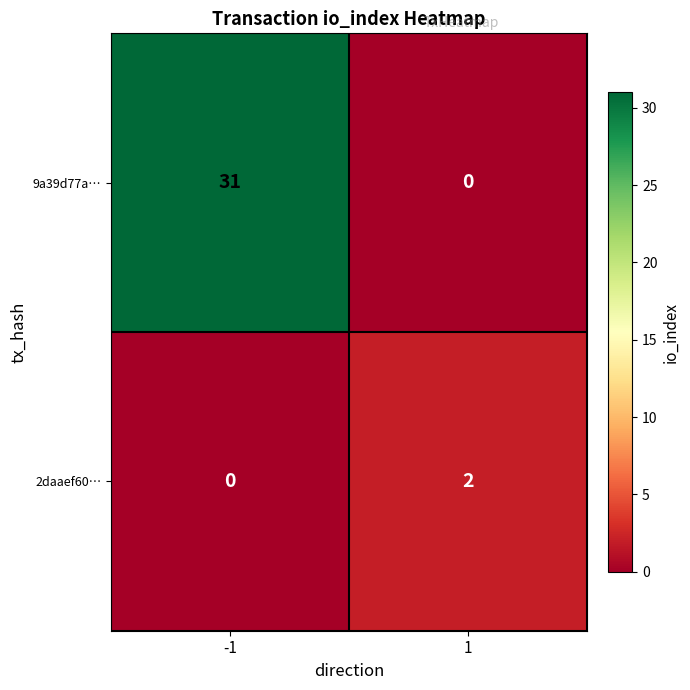

Between -1 and 1, which series saw the biggest shift?

9a39d77a…